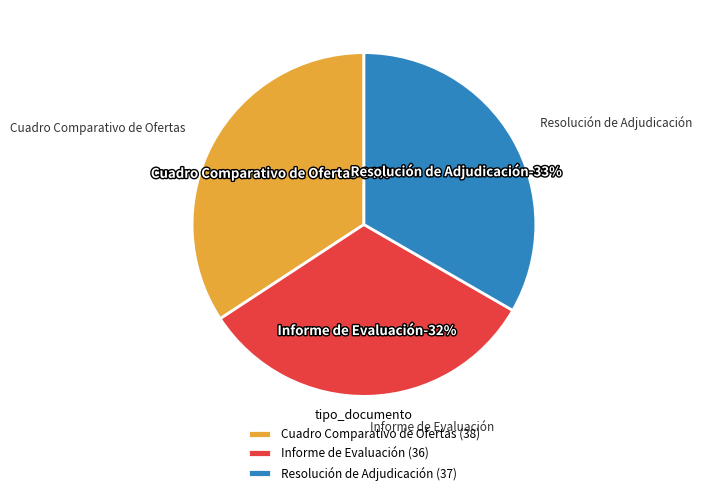

What is the ratio of the value at Informe de Evaluación to the value at Cuadro Comparativo de Ofertas?

0.9